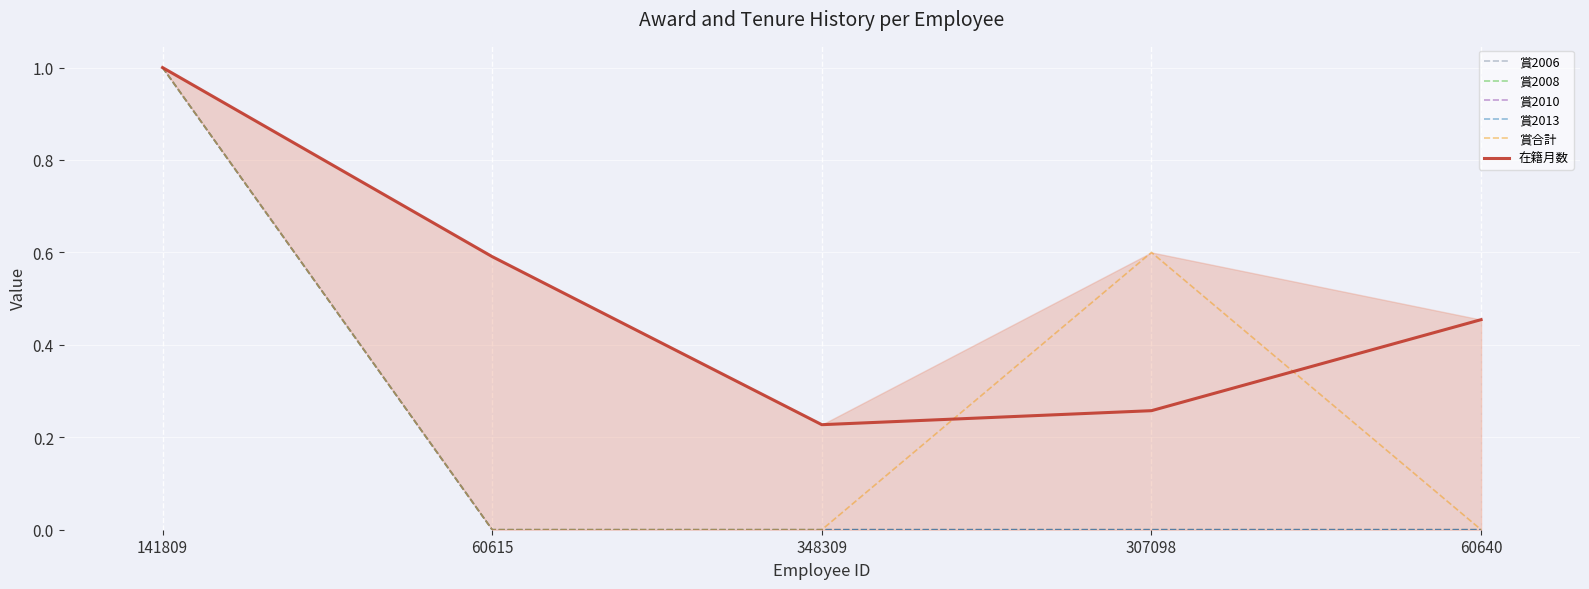

True or false: 在籍月数 has a value of 0.5 at 60640.

True